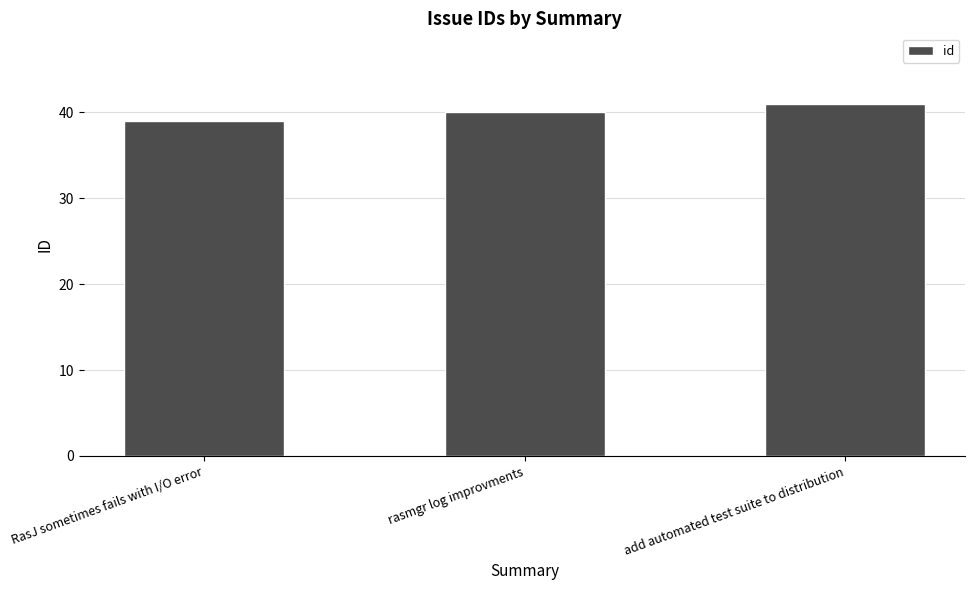

What is the average value?

40